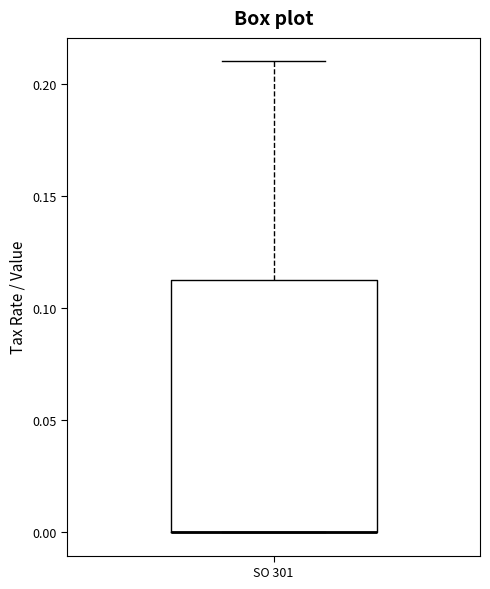

Read this box plot against the y-axis: the position of the median line, the range covered by the box, and the ends of both whiskers. The values are not printed on the chart, so give them approximately, as read against the axis.

median 0.000 (drawn on the box's lower edge), box 0.000 to 0.115, whiskers 0.000 to 0.210